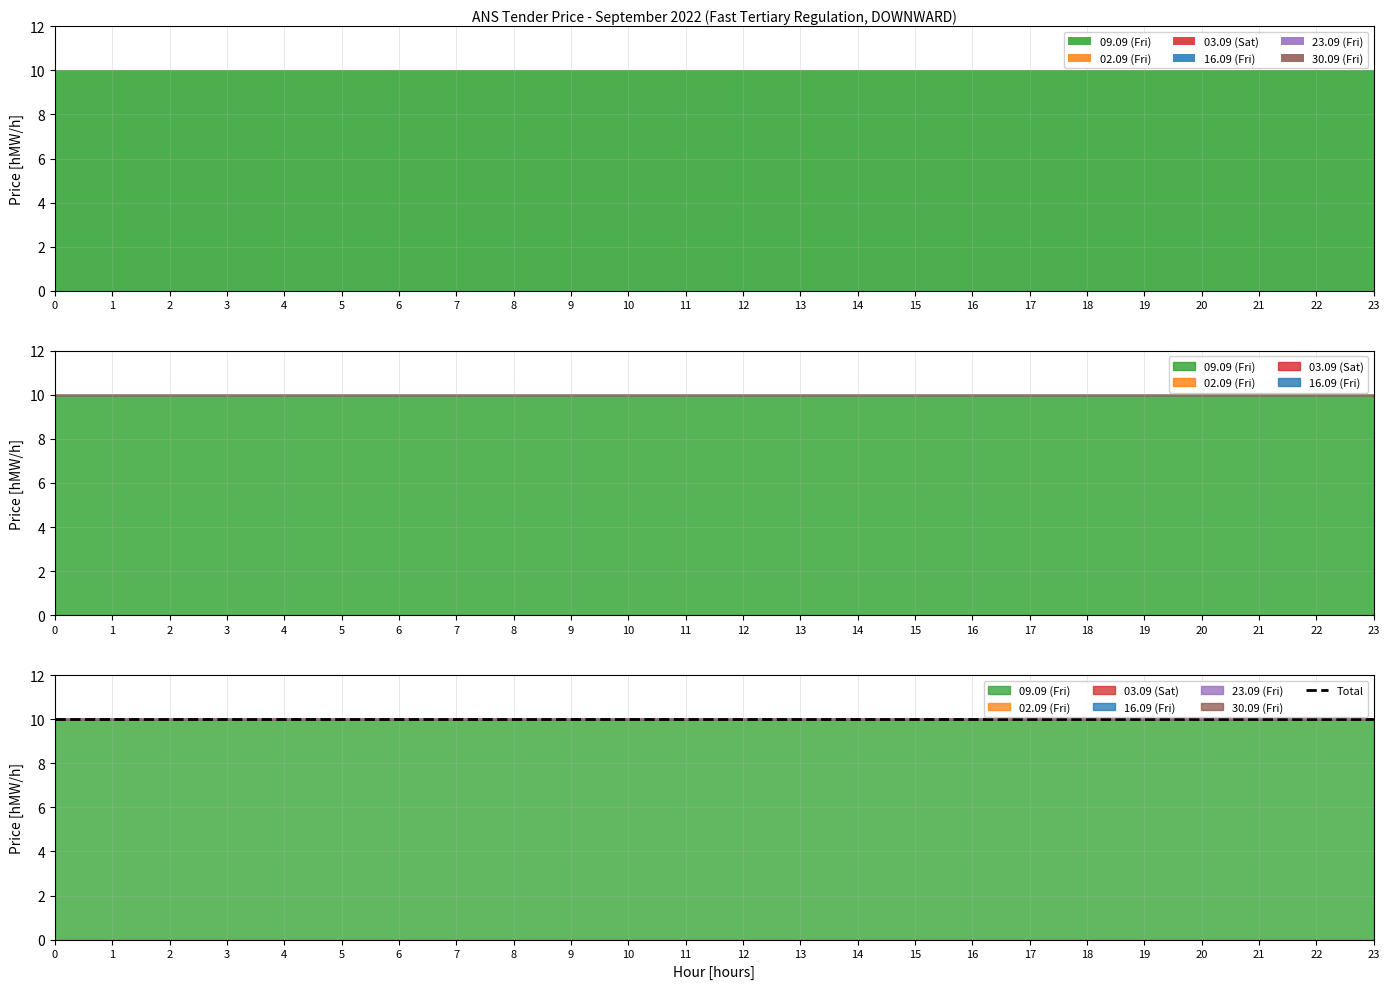

At which category is the sum across all series the highest?

00-01